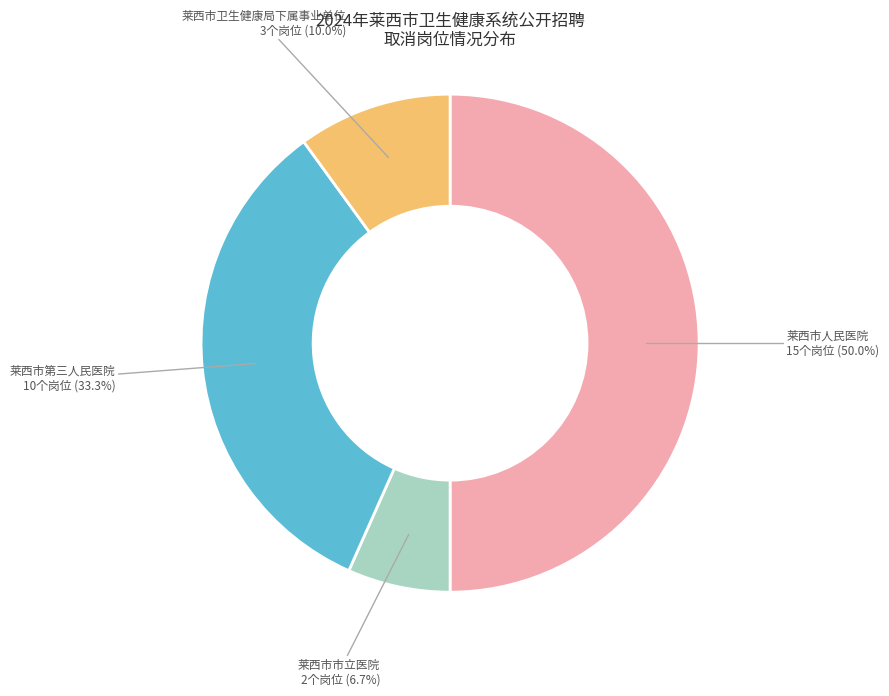

What is the total percentage of 莱西市人民医院 and 莱西市第三人民医院?

83.3%